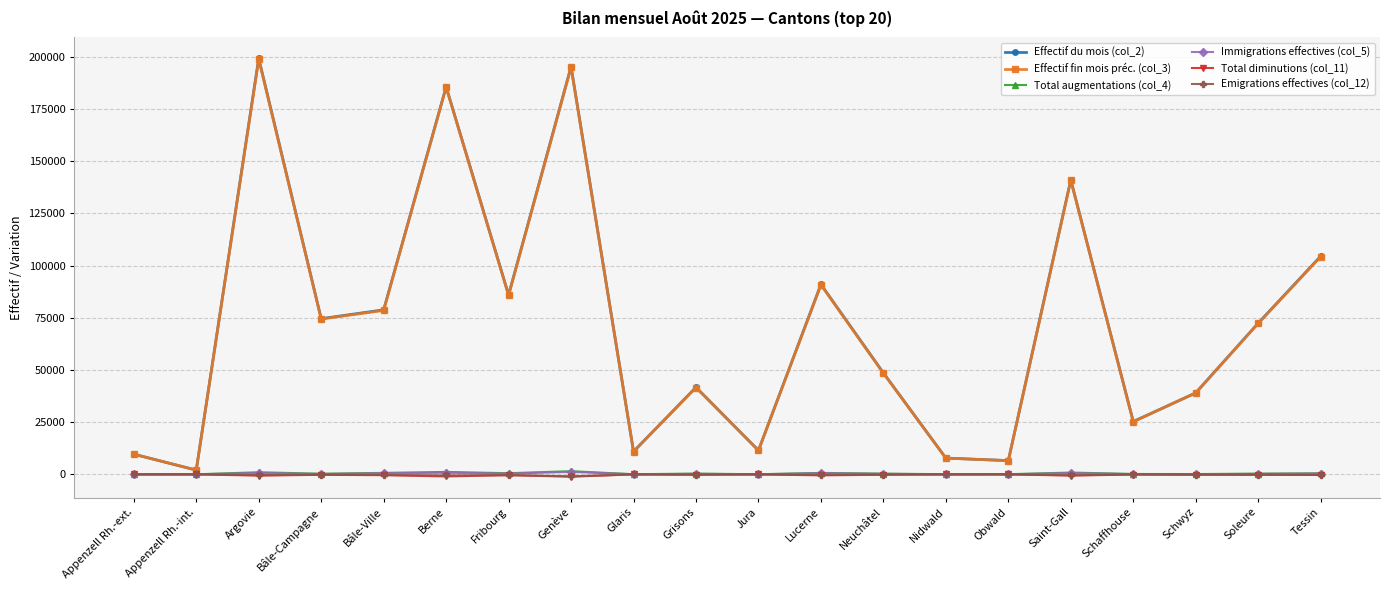

What is the maximum value shown in the chart?

199279